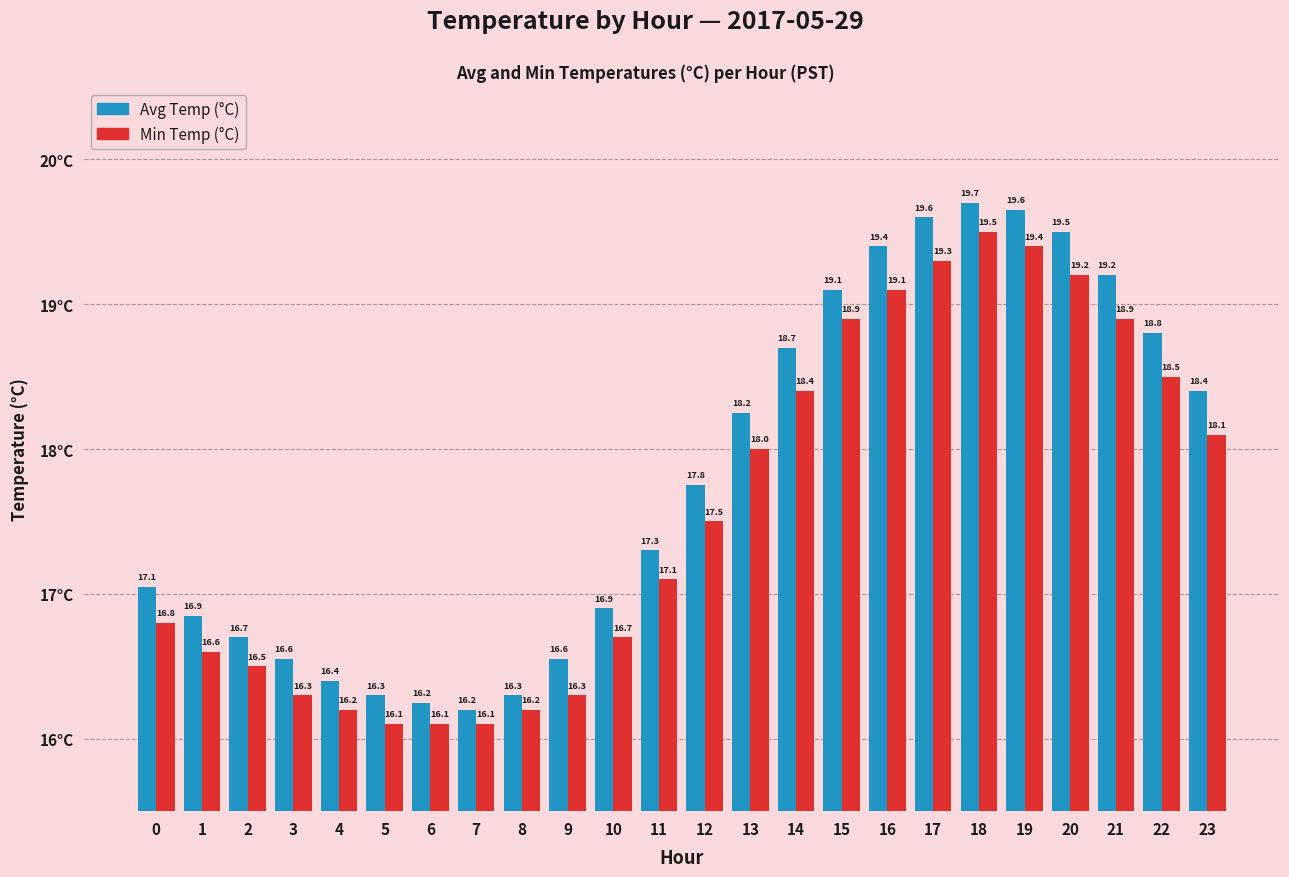

Is the value of Min Temp (°C) at 5 greater than the value of Avg Temp (°C) at 22?

No